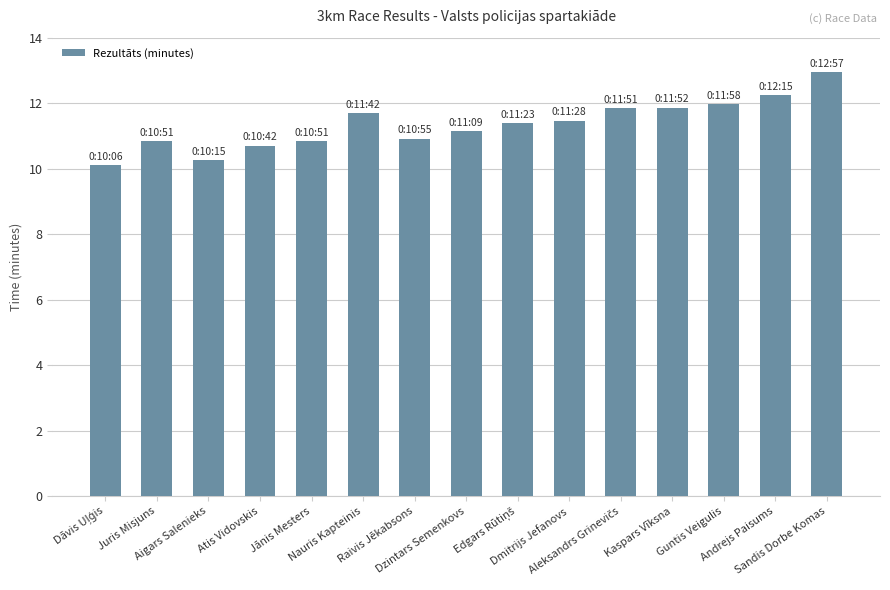

Approximately how many times larger is the value at Guntis Veigulis compared to Andrejs Paisums?

1.0